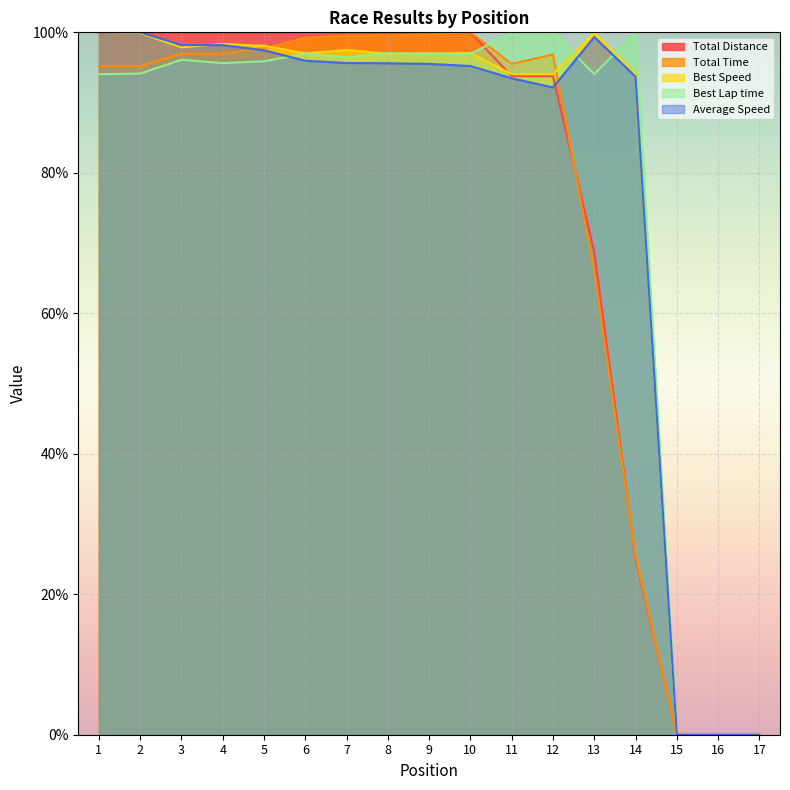

At how many categories does at least one series exceed 51?

14